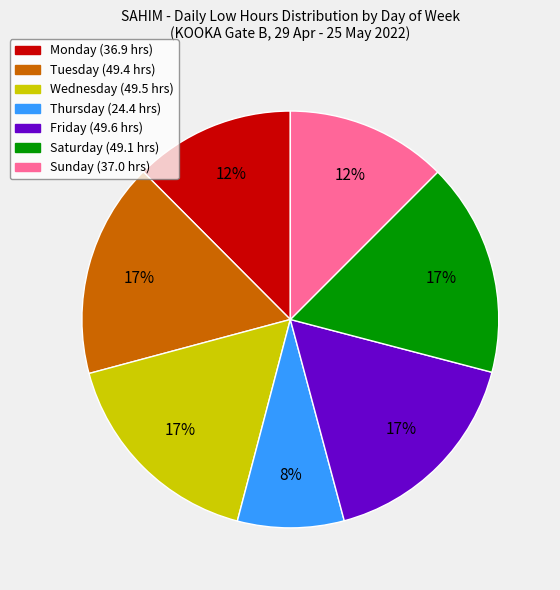

Is there a majority slice in this chart?

No